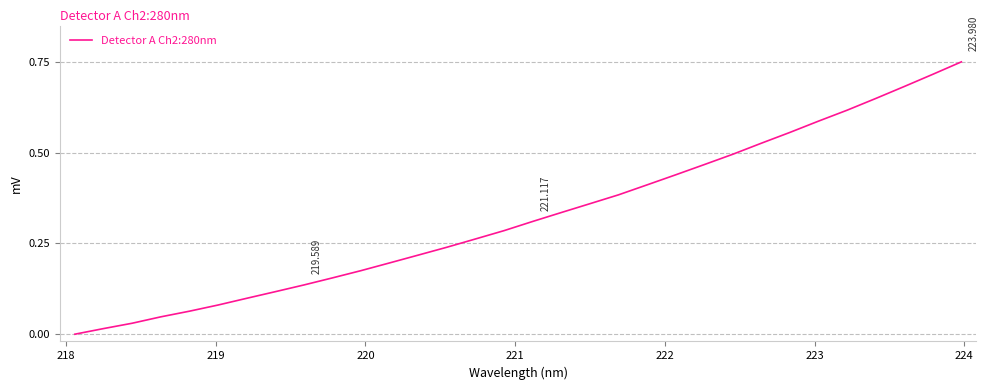

Is this an area chart (filled region under the line)?

No